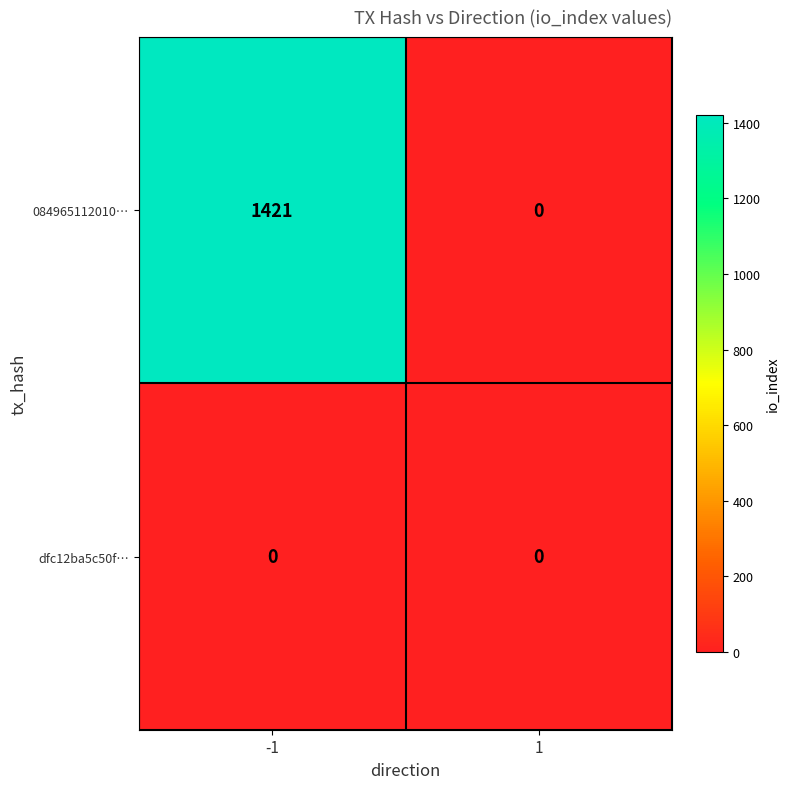

At which category is the sum across all series the highest?

-1